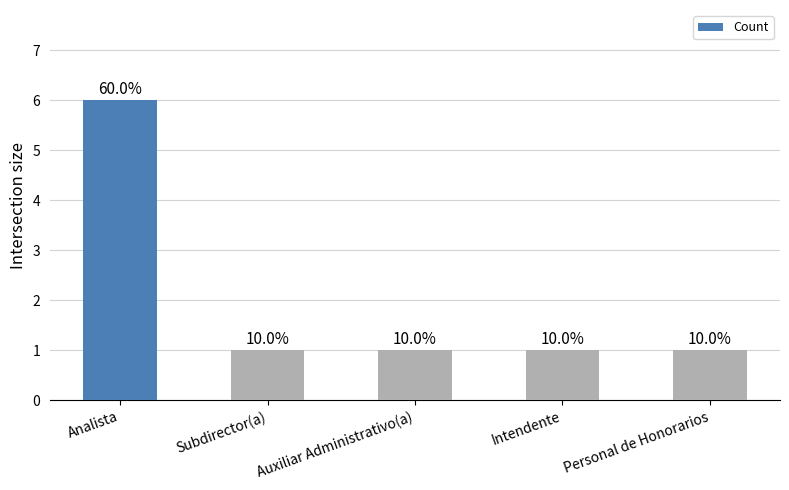

What is the maximum value shown in the chart?

6